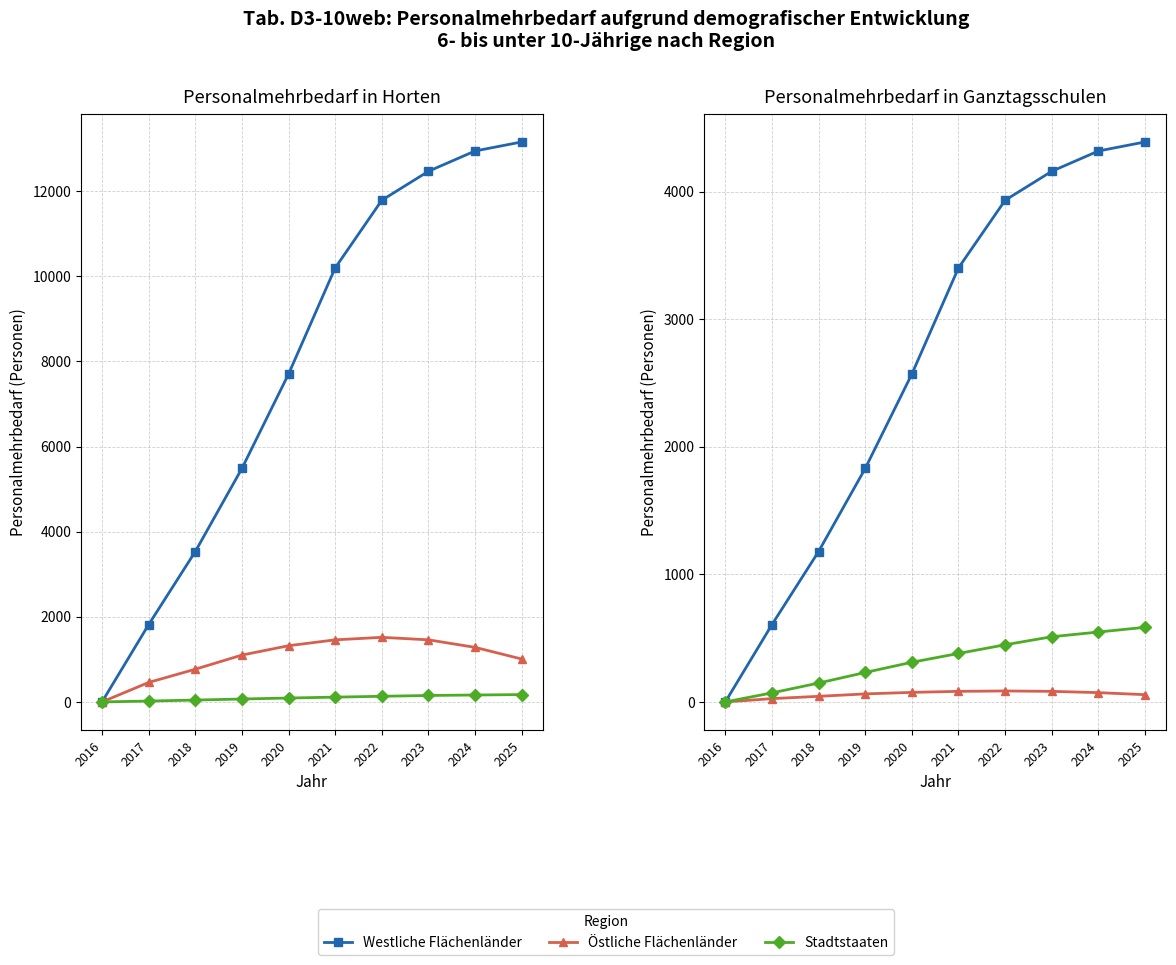

At how many categories does at least one series exceed 2817?

5